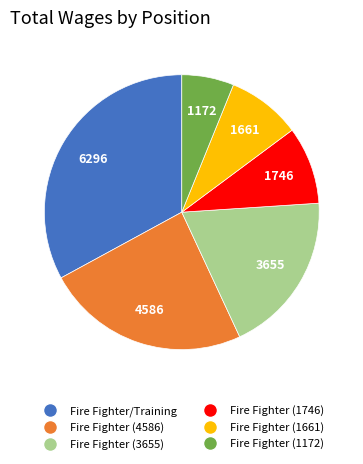

Approximately how many times larger is the value at Fire Fighter (1746) compared to Fire Fighter (4586)?

0.4